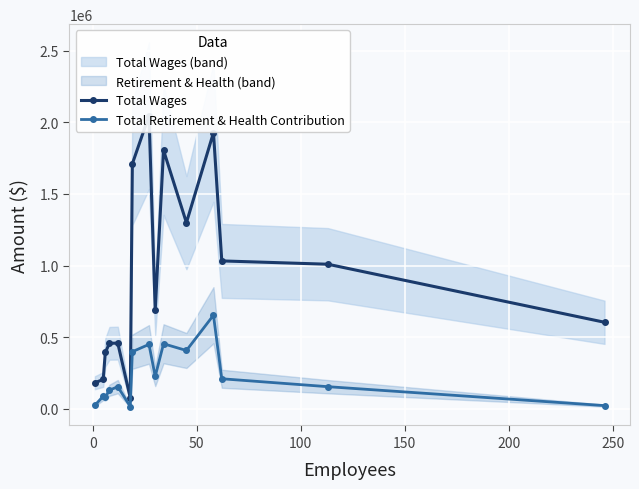

What is the maximum value for Total Retirement & Health Contribution?

653169